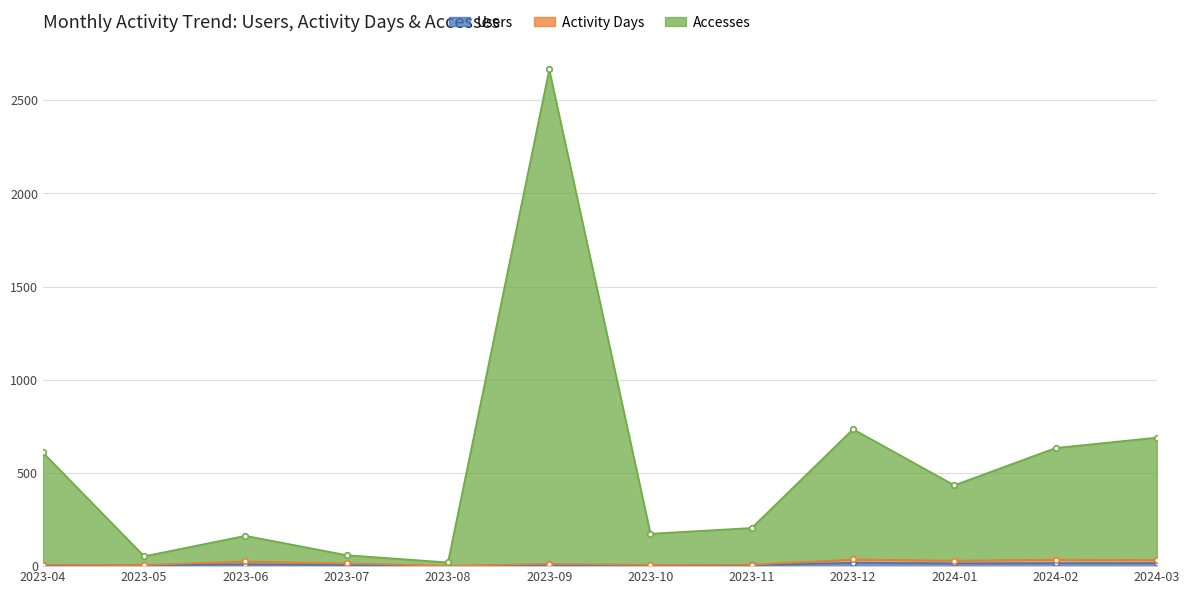

True or false: Users has a value of 16 at 2024-02.

True